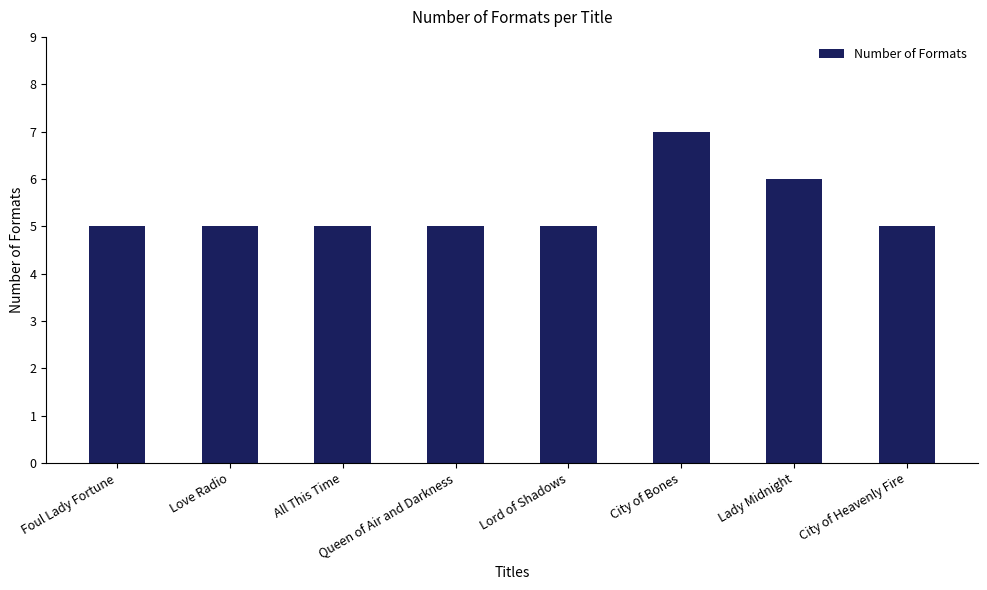

The value at Lady Midnight is 9. True or false?

False